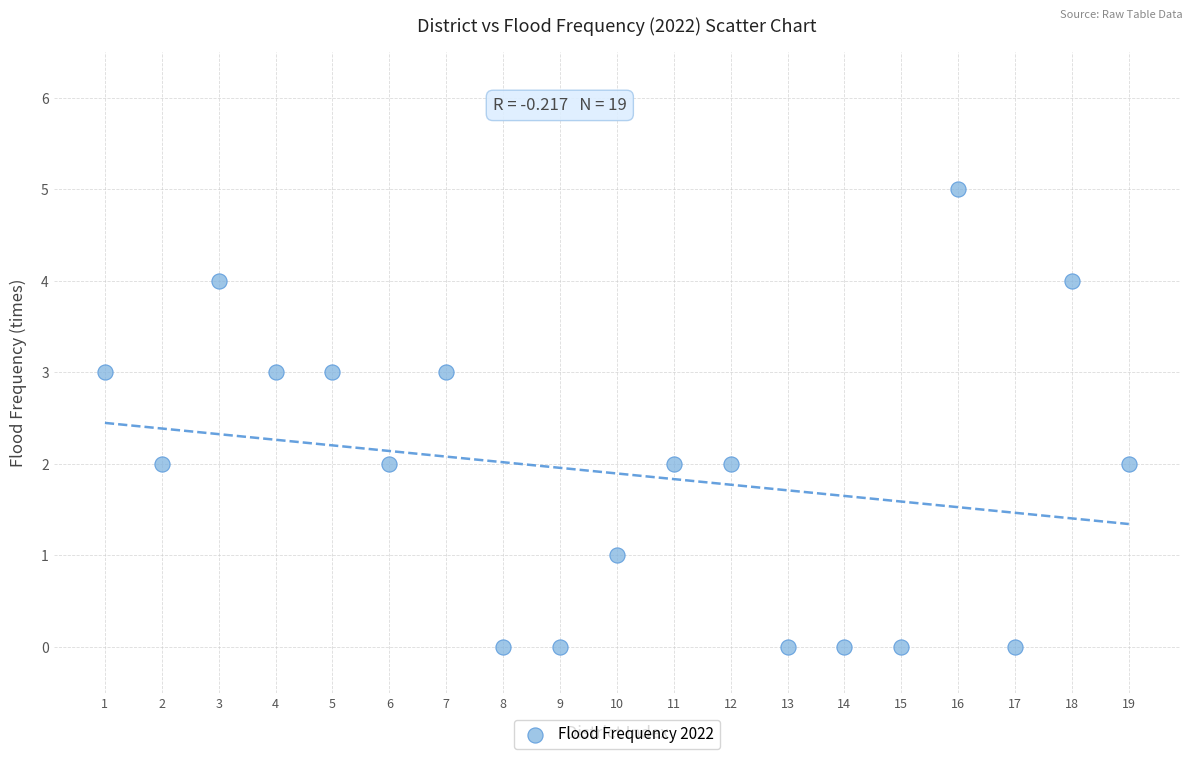

What is the range of X values (max minus min)?

18